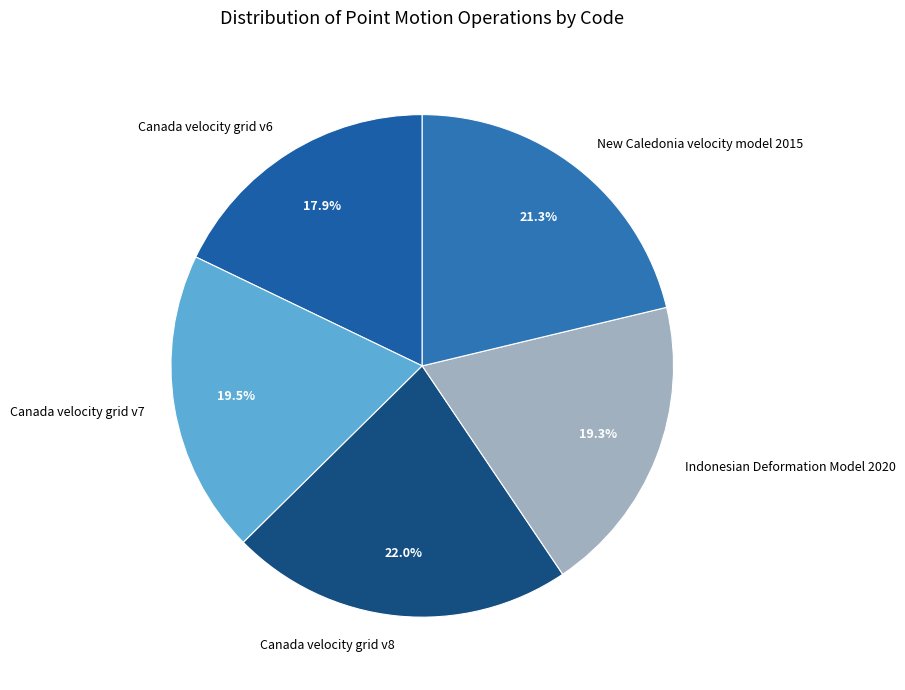

Is there any slice that represents more than half of the pie?

No